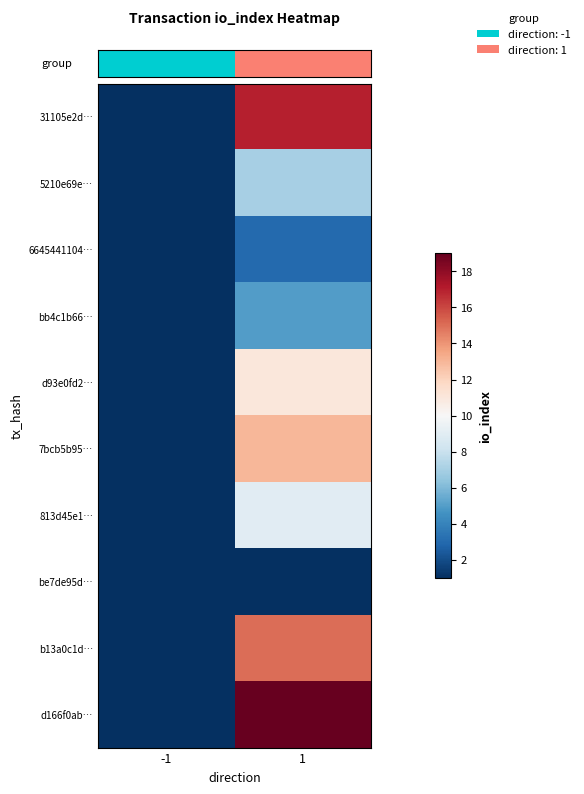

What is the difference between the highest and lowest values at 1?

18